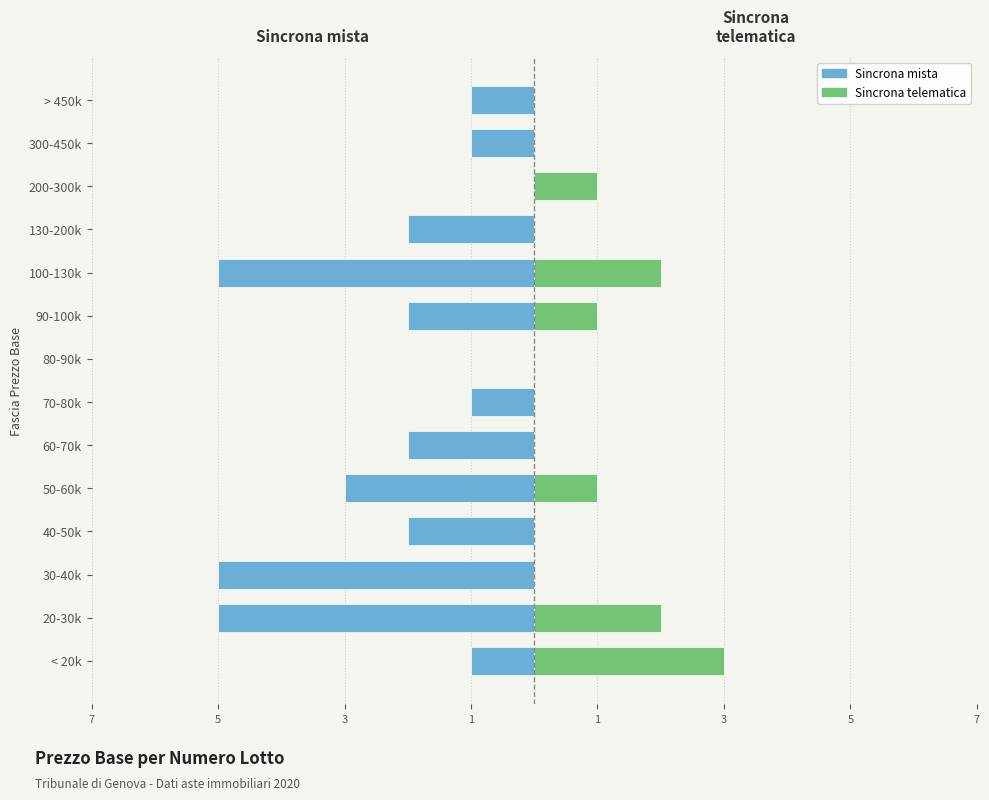

What is the label of the 7th bar from the right?

80-90k